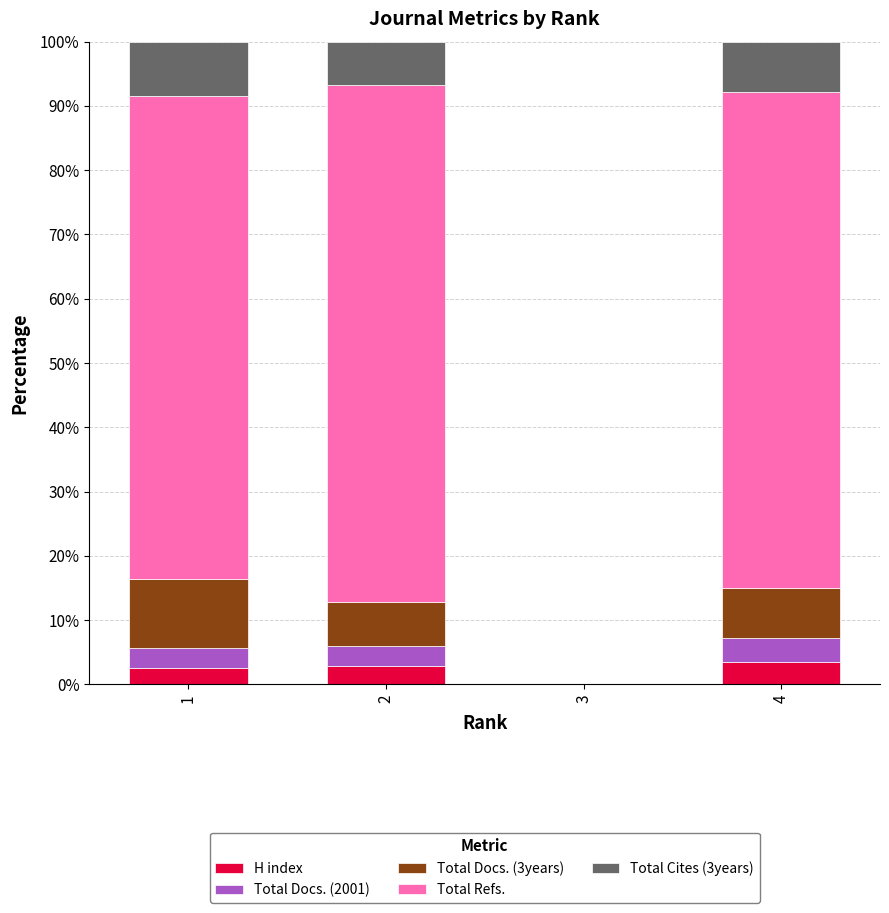

The value of H index at 3 is 0.0. True or false?

True